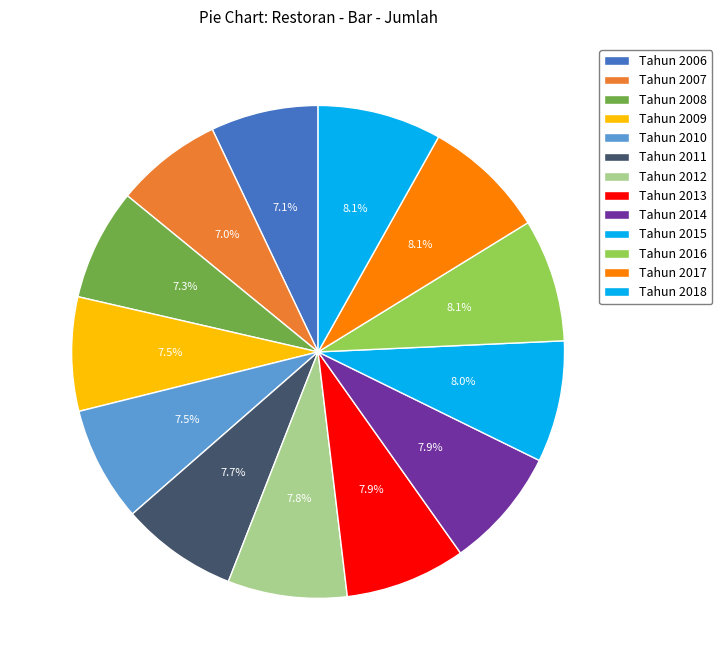

Does Tahun 2008 account for over 50% of the chart?

No